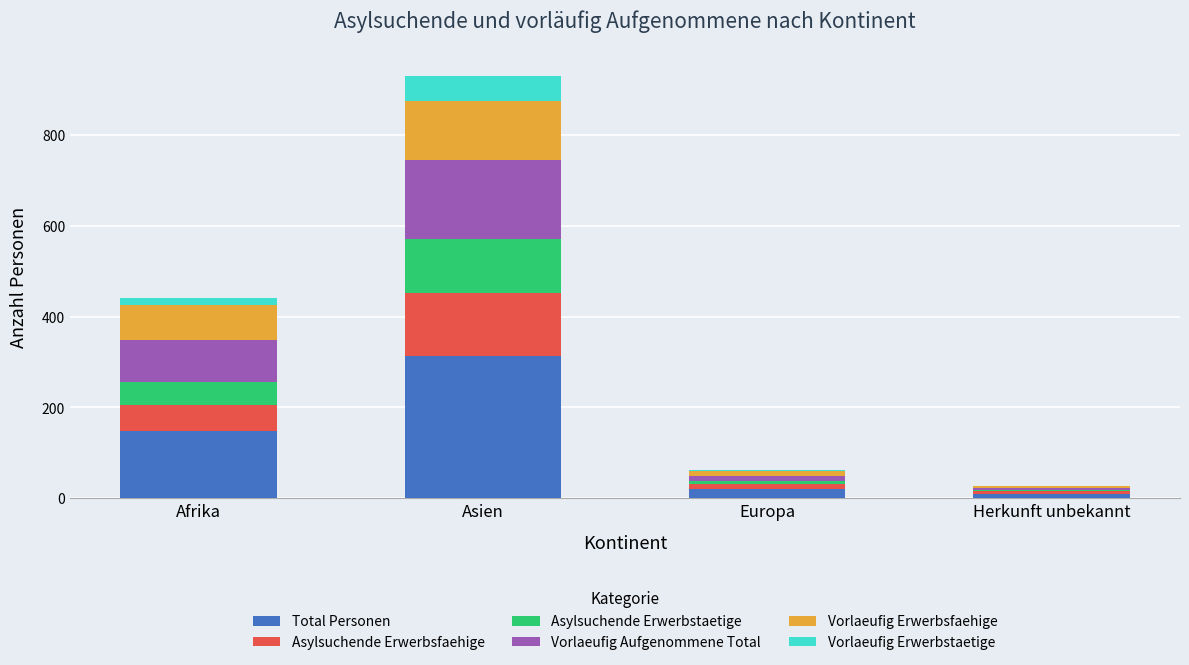

What are all the series names shown in the legend?

Total Personen, Asylsuchende Erwerbsfaehige, Asylsuchende Erwerbstaetige, Vorlaeufig Aufgenommene Total, Vorlaeufig Erwerbsfaehige, Vorlaeufig Erwerbstaetige